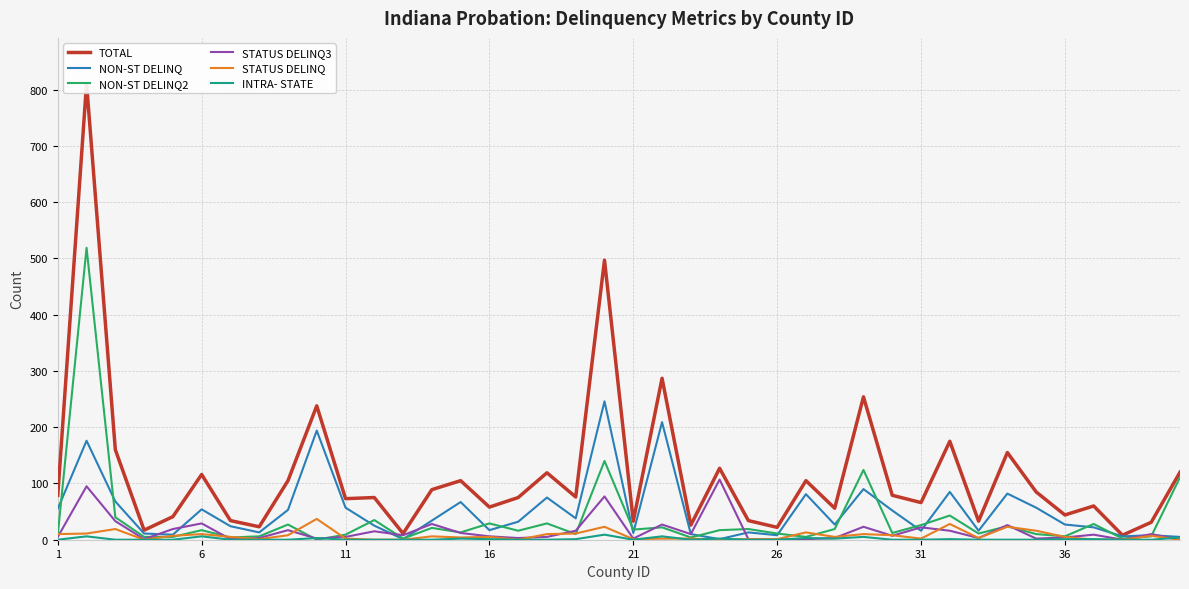

What is the highest value of the NON-ST DELINQ series?

246